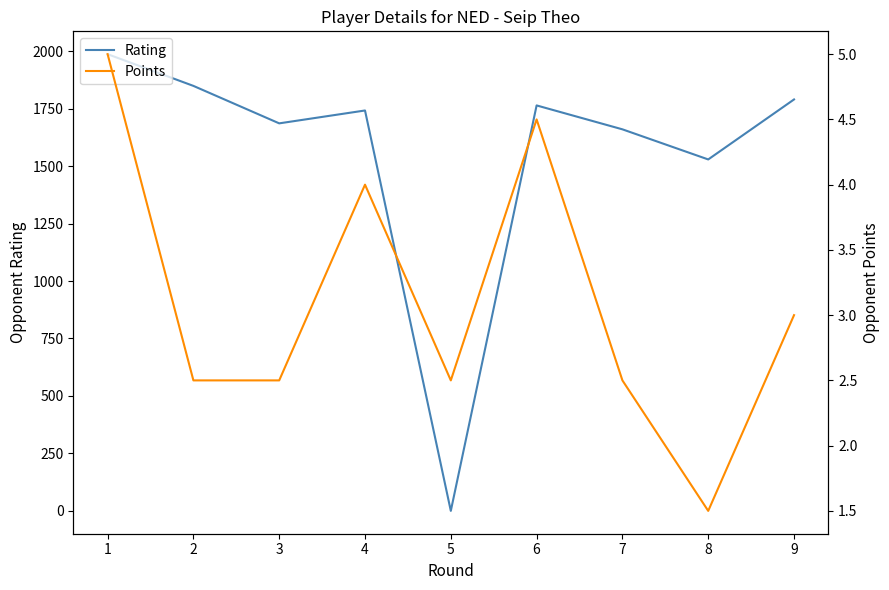

How many lines are shown in the chart?

2